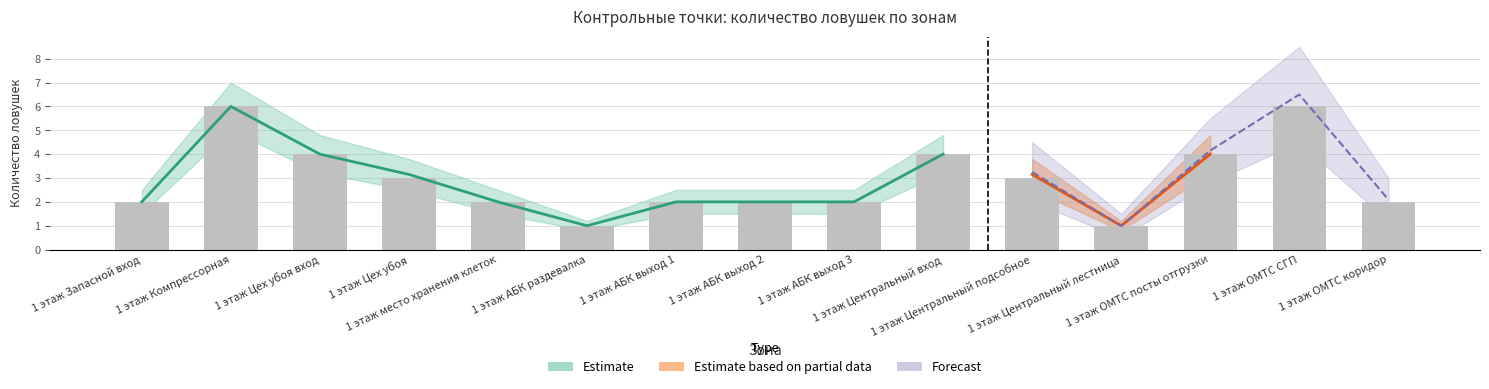

Count the number of values greater than 2.

7